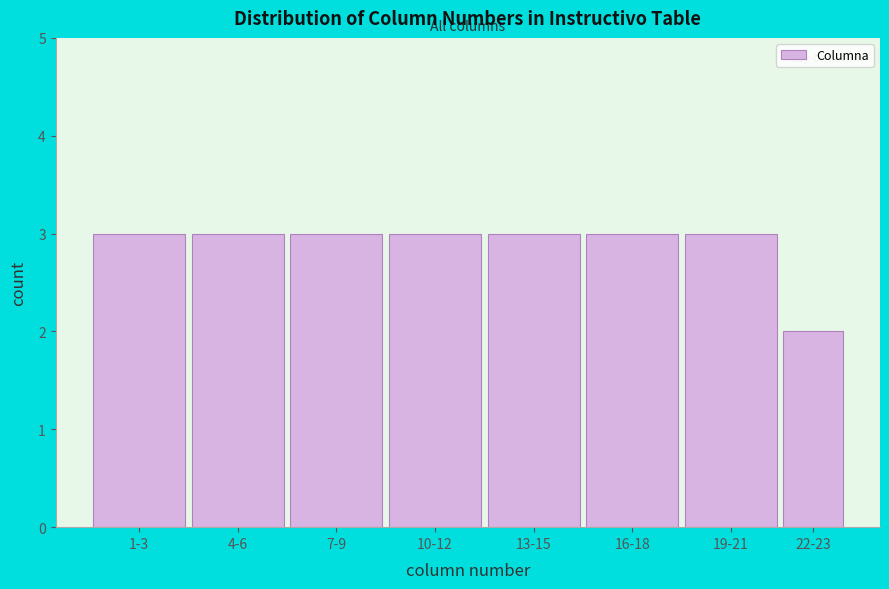

Reading left to right, extract all data points from this chart.

3	3	3	3	3	3	3	2